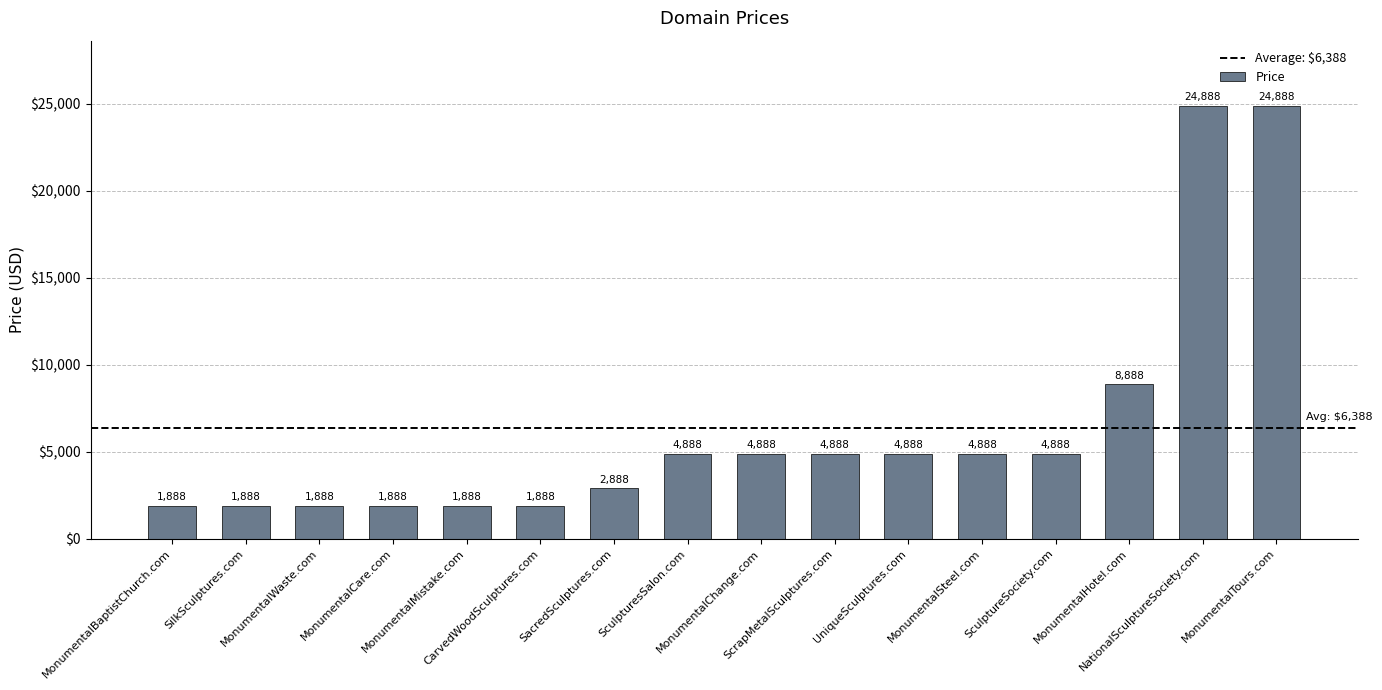

What is the sum of the values at SculptureSociety.com and SacredSculptures.com?

7776